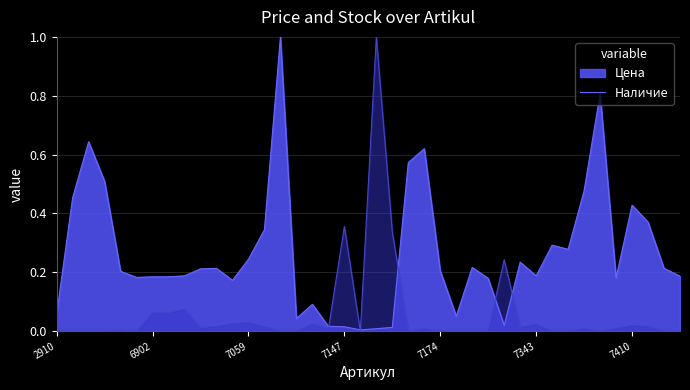

At which category does the chart reach its minimum across all series?

2910